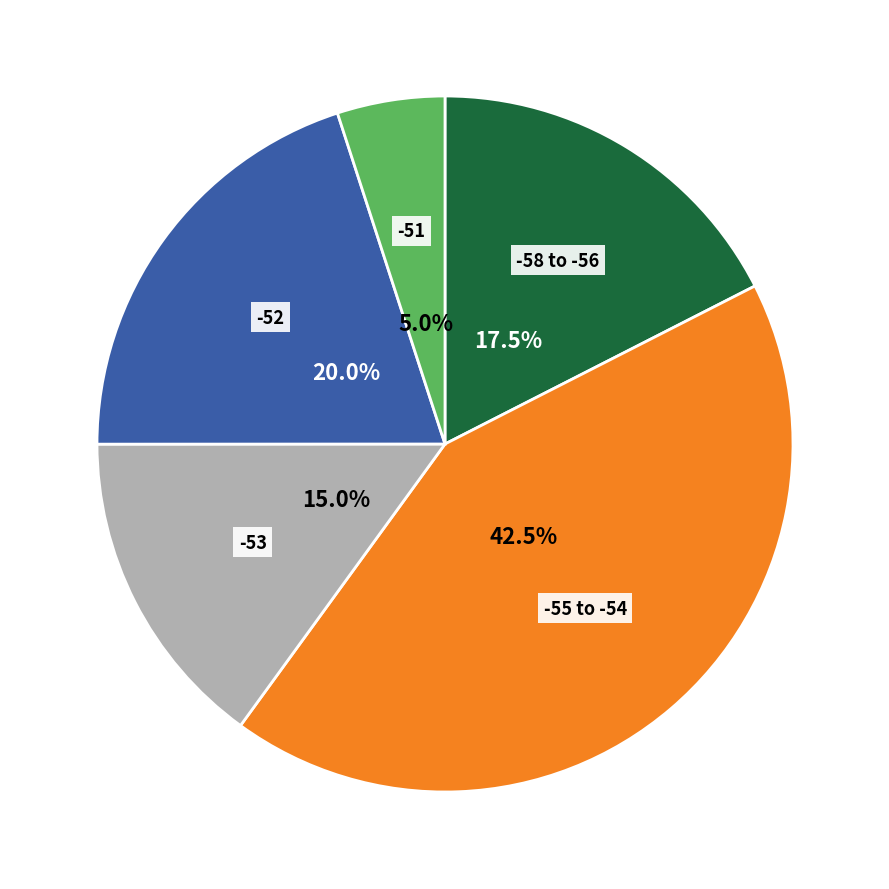

Is there any slice that represents more than half of the pie?

No